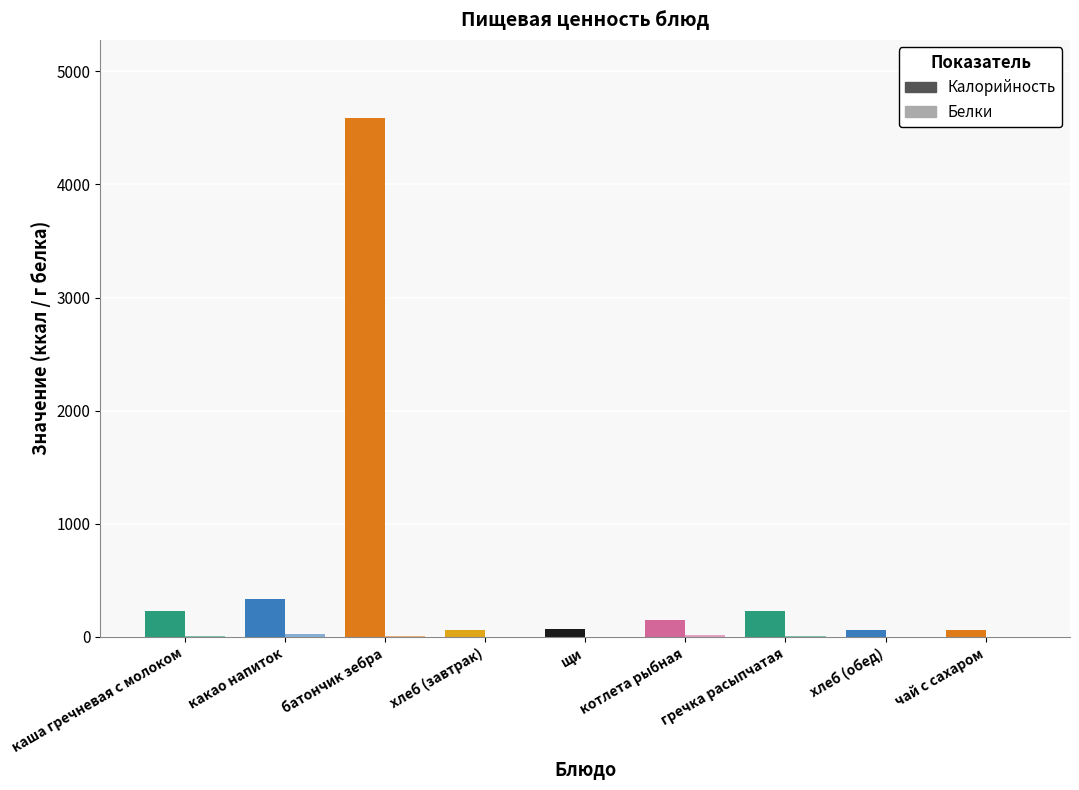

Which category has the lowest value in the Белки series?

чай с сахаром